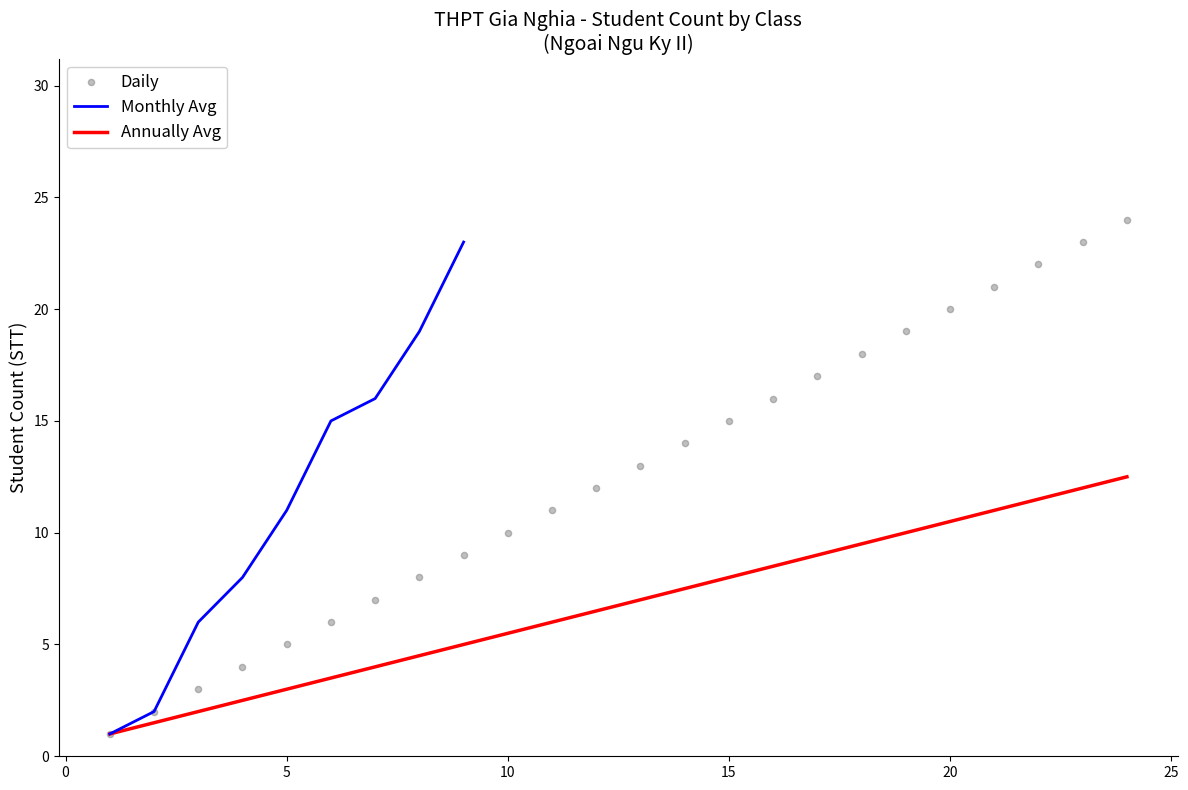

Which series contains the lowest Y value?

Monthly Avg